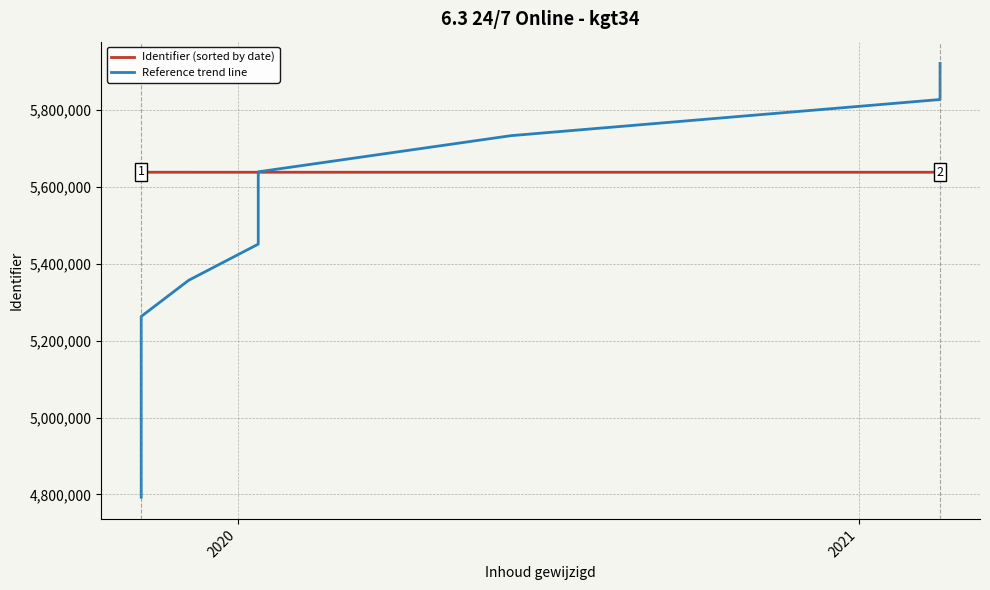

How many values in the Identifier (sorted by date) series exceed 5638439?

6